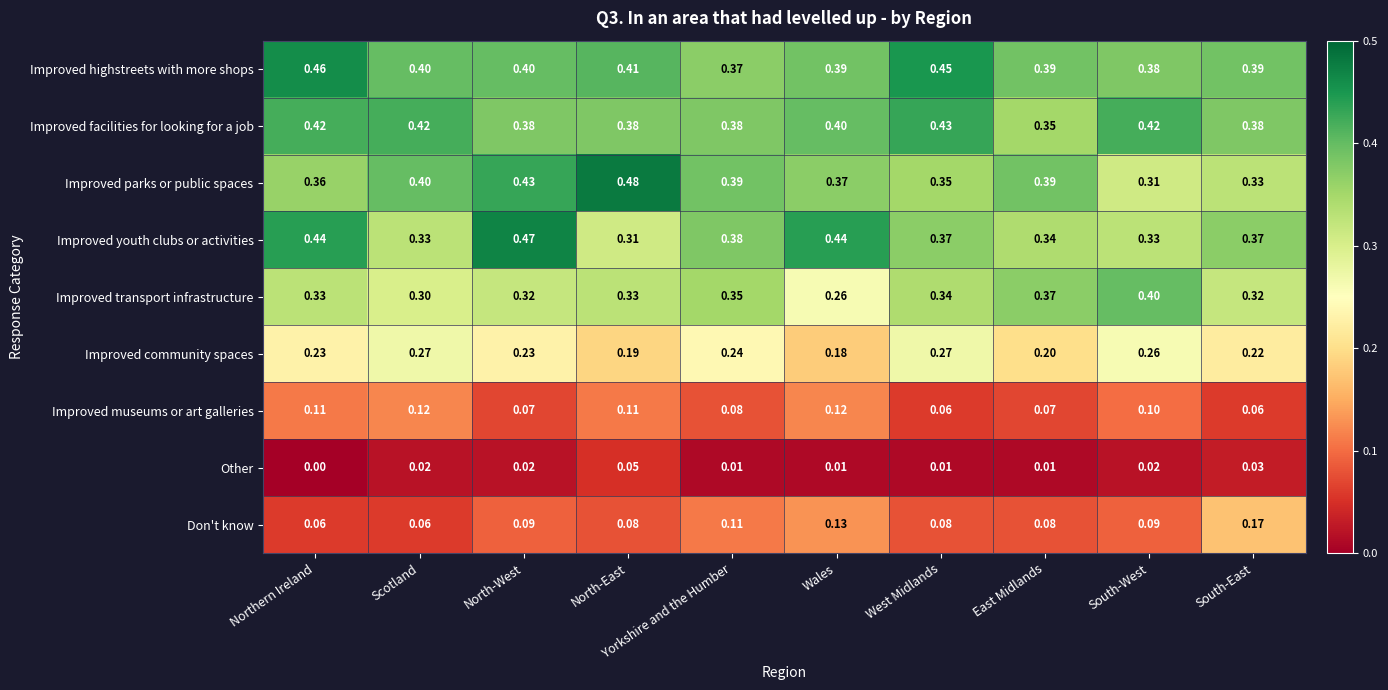

Count the number of data series in this chart.

9